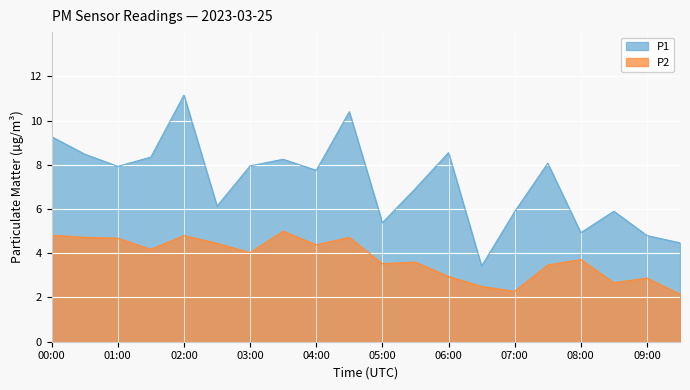

At 07:30, list the series in order from smallest to largest.

P2, P1